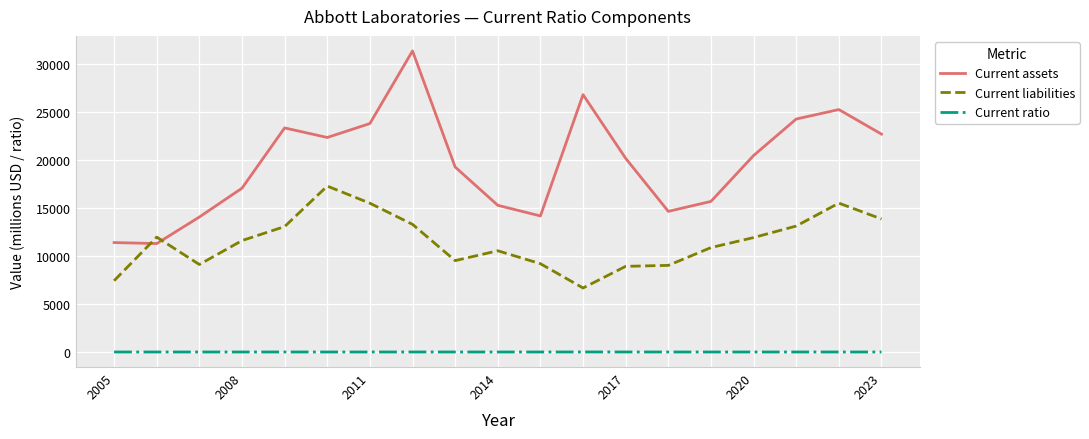

True or false: Current liabilities has more than 2 interior local peaks.

True